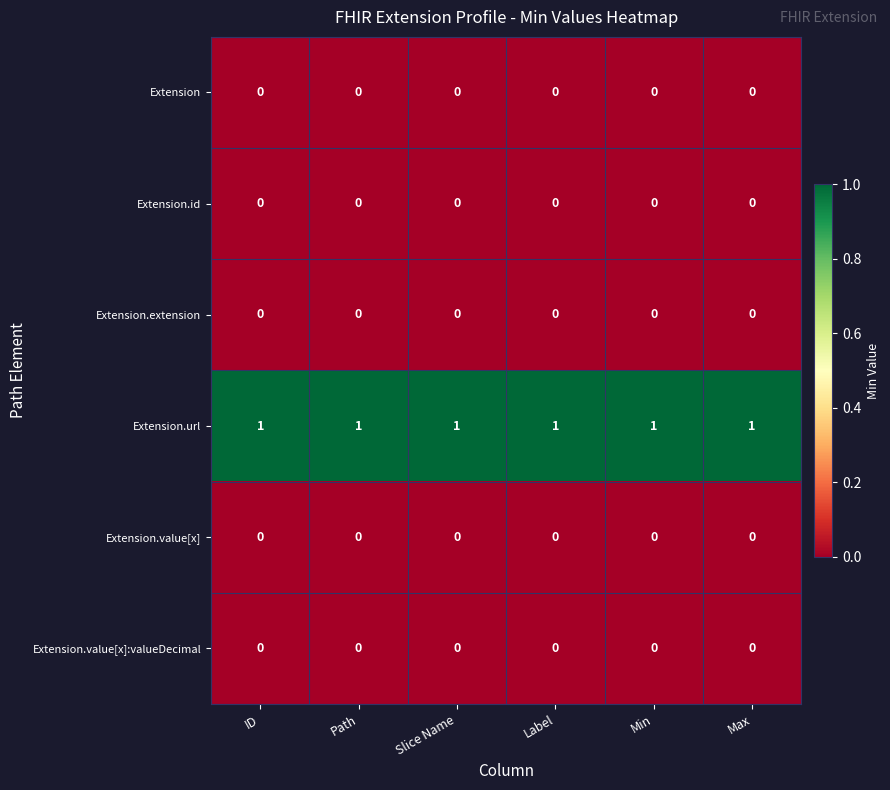

How many series are shown in this chart?

6